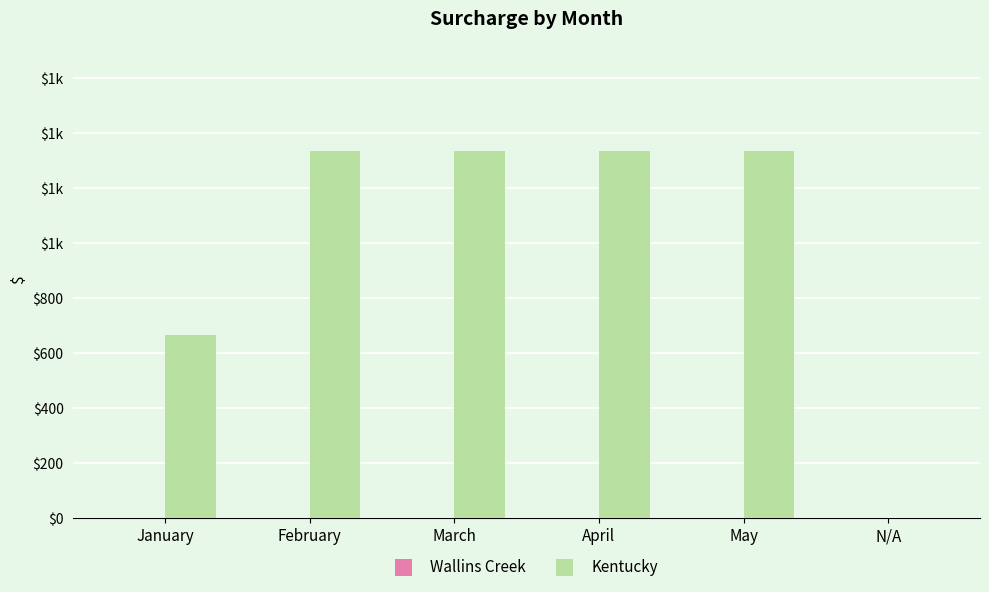

Are the bars horizontal?

No